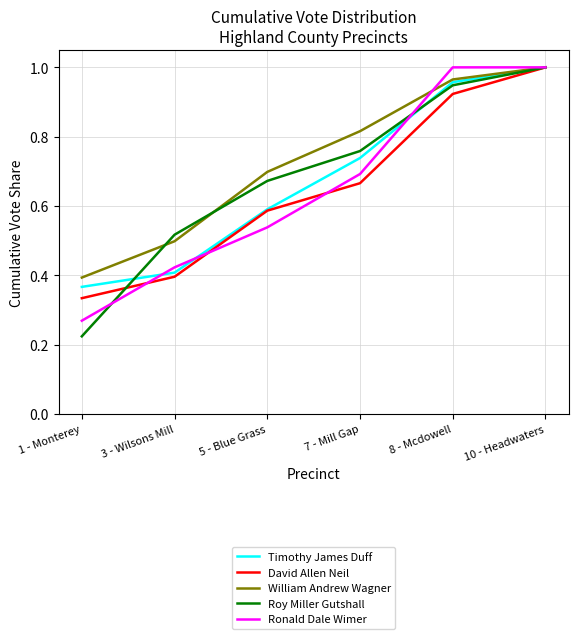

List the labels in order of William Andrew Wagner value, smallest first.

1 - Monterey, 3 - Wilsons Mill, 5 - Blue Grass, 7 - Mill Gap, 8 - Mcdowell, 10 - Headwaters